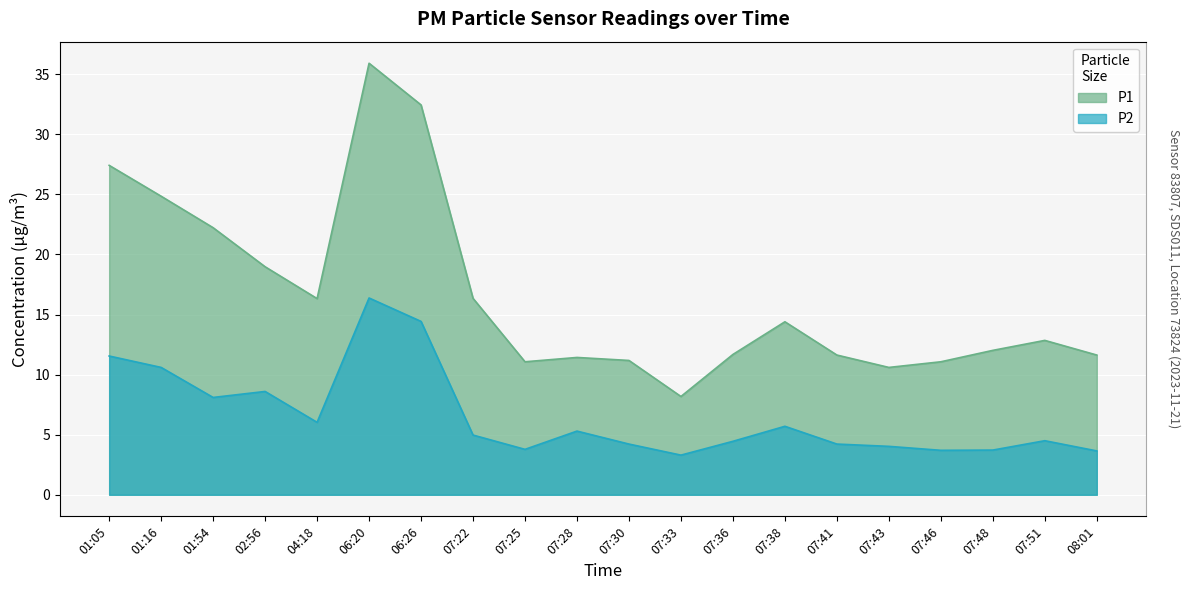

True or false: P1 and P2 cross at least once.

False